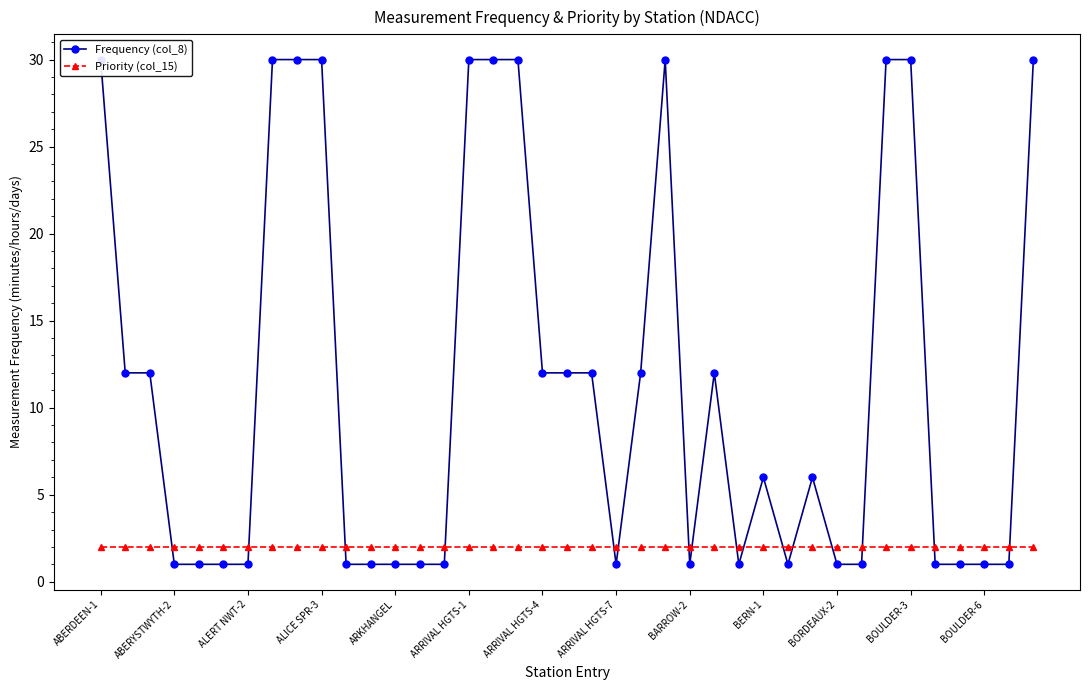

What is the spread (max minus min) of values at 25?

10